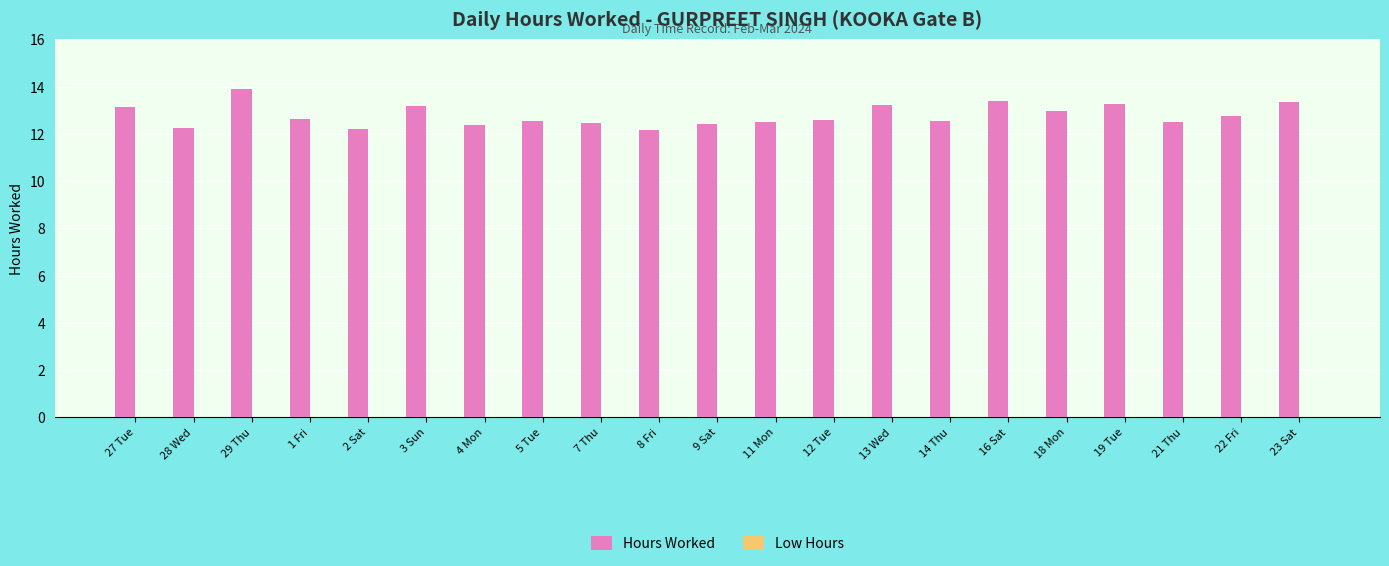

What is the sum of all values?

268.3